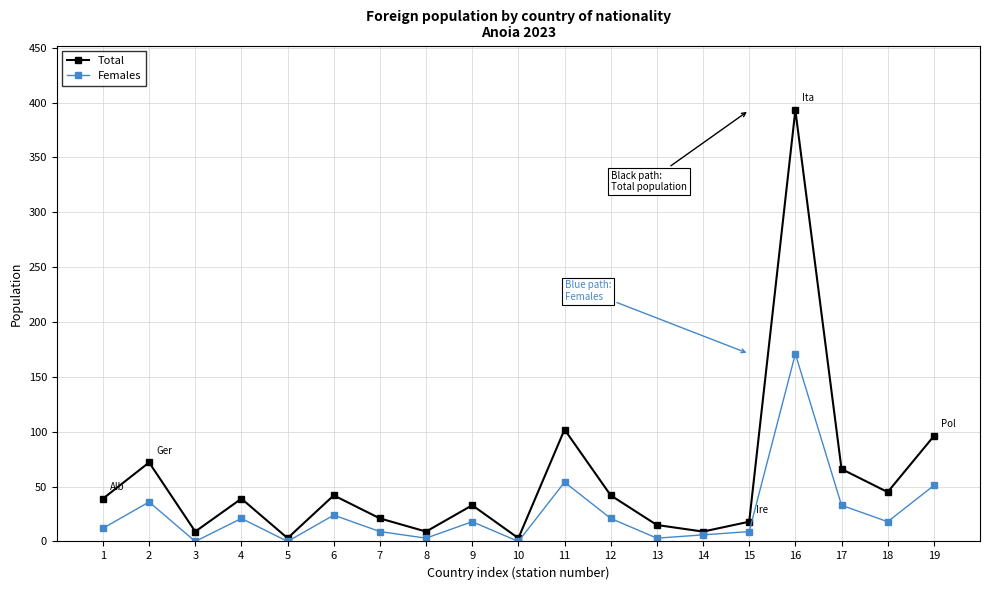

Is it true that Total equals 3 at 10?

True